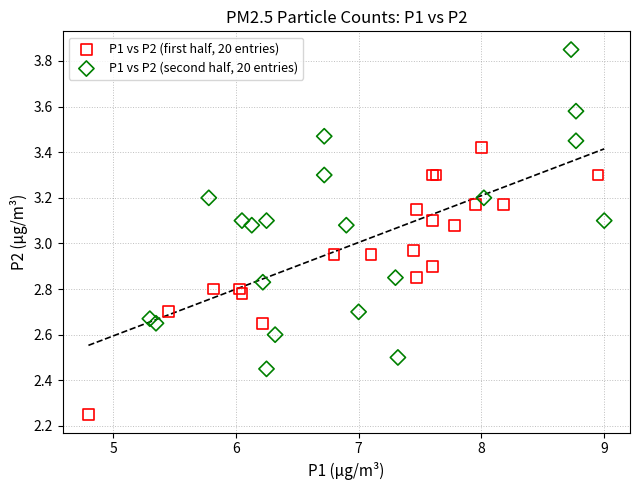

Which series has the widest spread of Y values?

P1 vs P2 (second half, 20 entries)